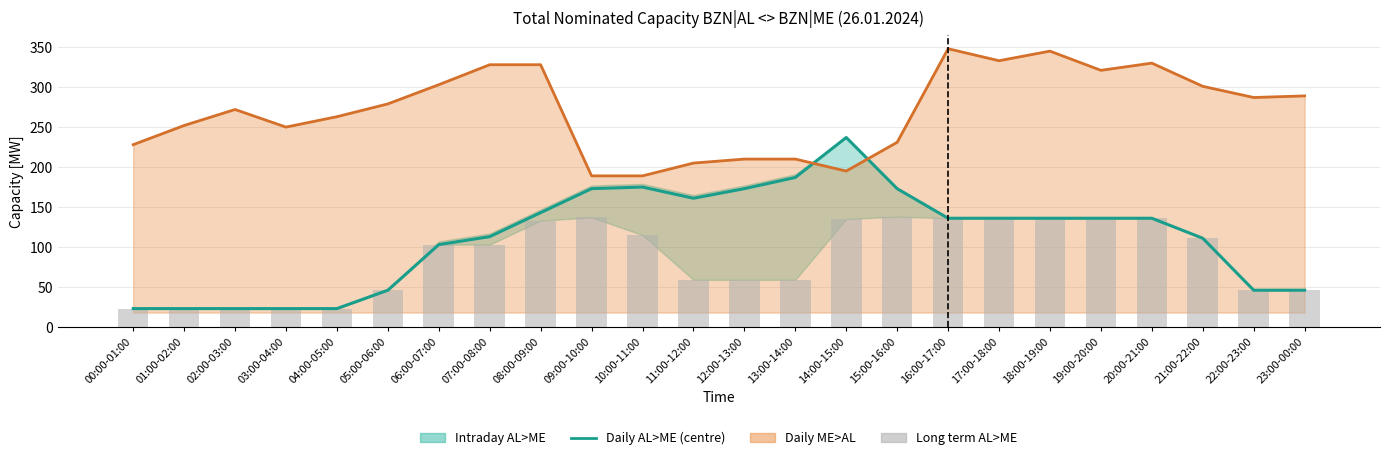

The value of Daily ME>AL (line) at 20:00-21:00 is 330. True or false?

True